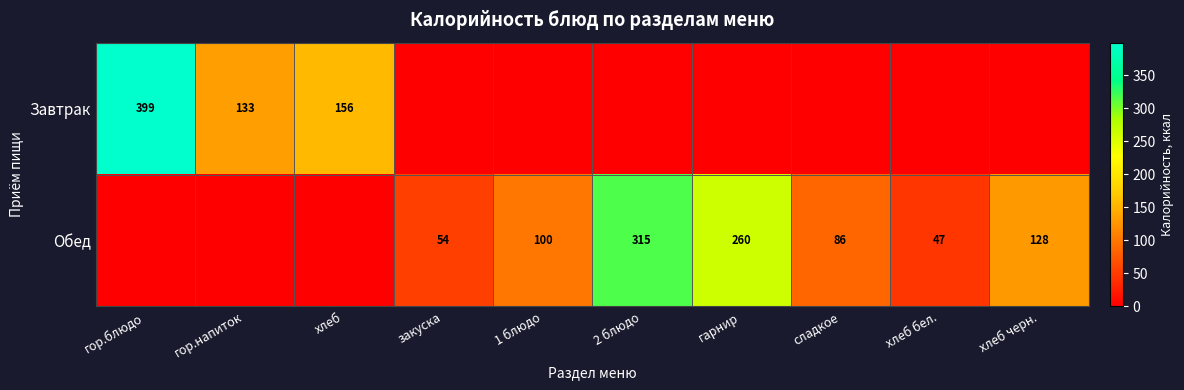

True or false: Обед has a value of 86 at сладкое.

True